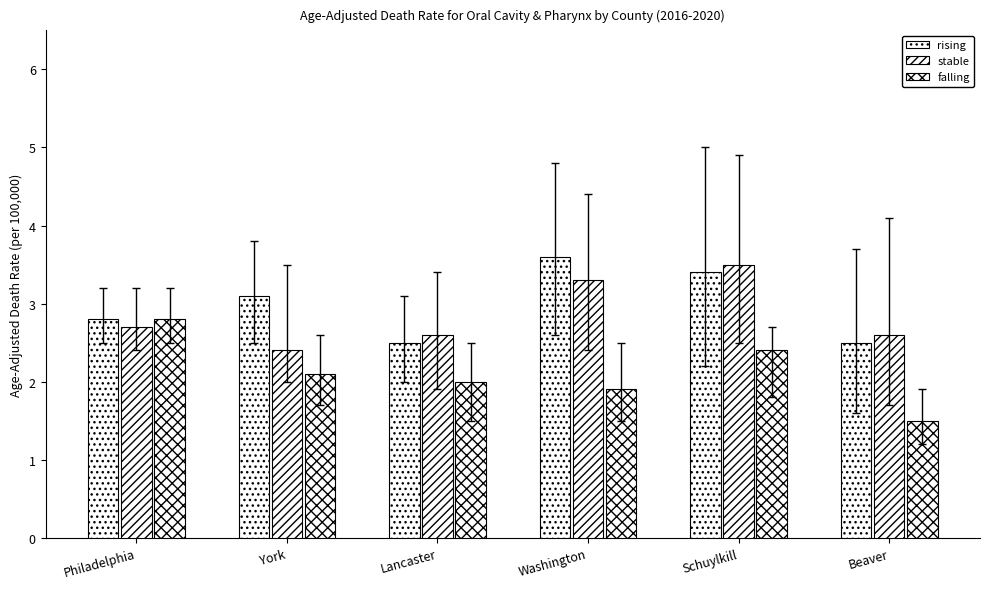

True or false: falling has a value of 4.1 at Schuylkill.

False